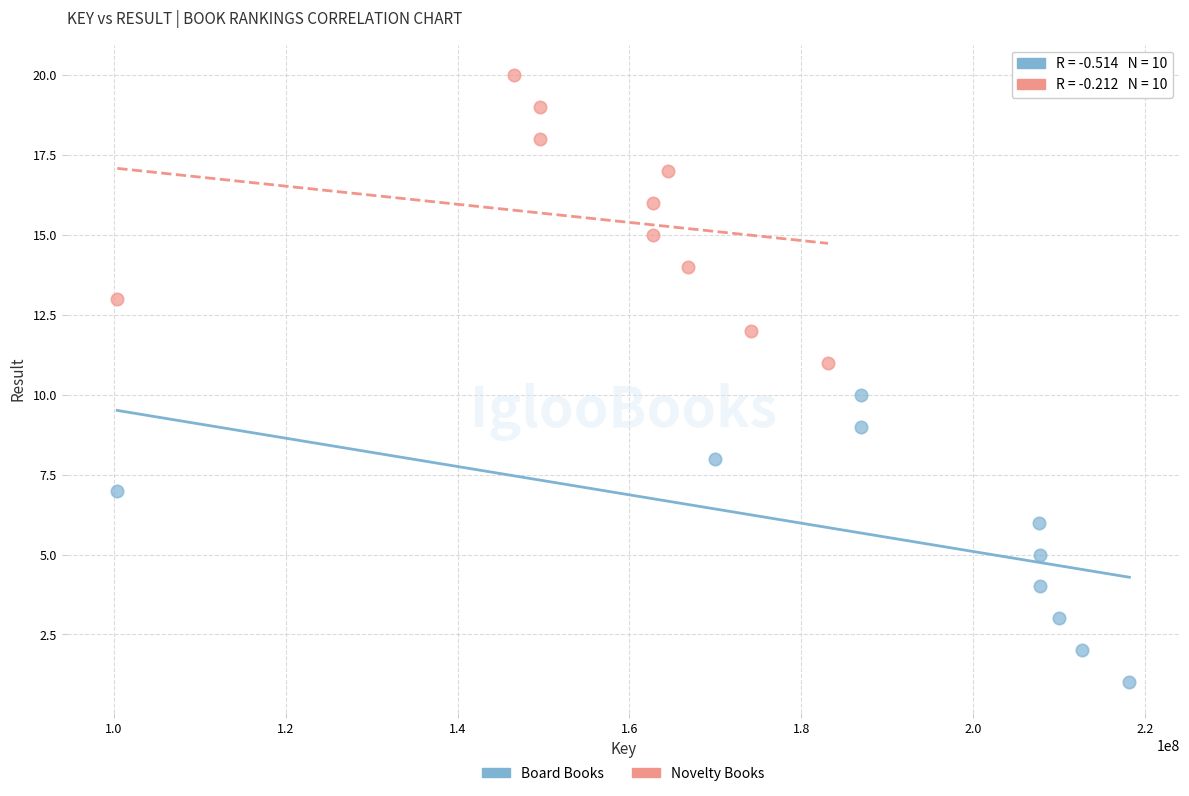

Which series contains the highest Y value?

Novelty Books